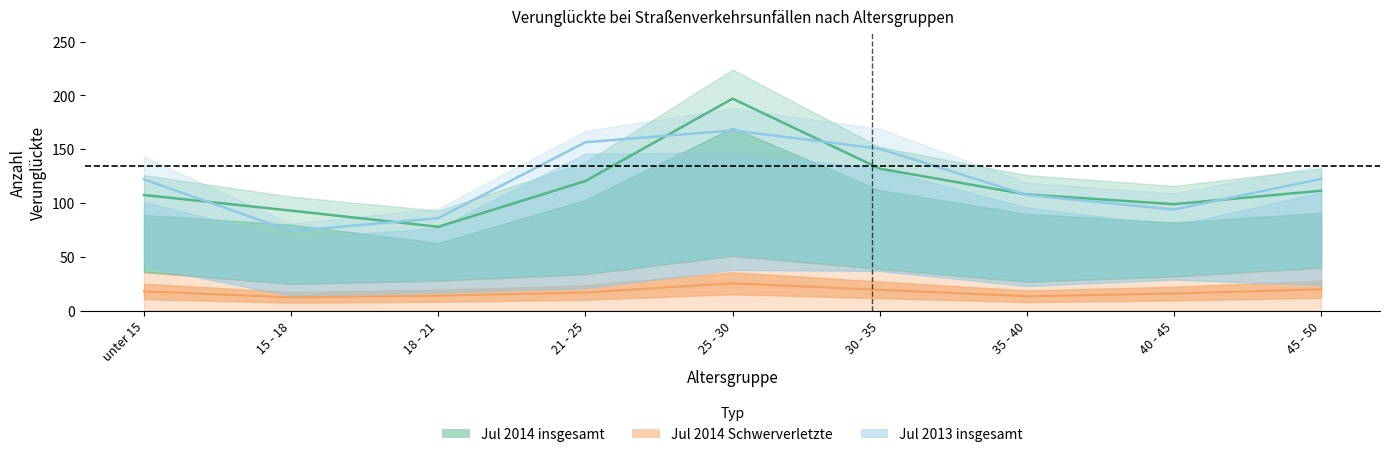

Rank the series by their maximum value, from lowest to highest.

Jul 2014 Schwerverletzte, Jul 2013 insgesamt, Jul 2014 insgesamt